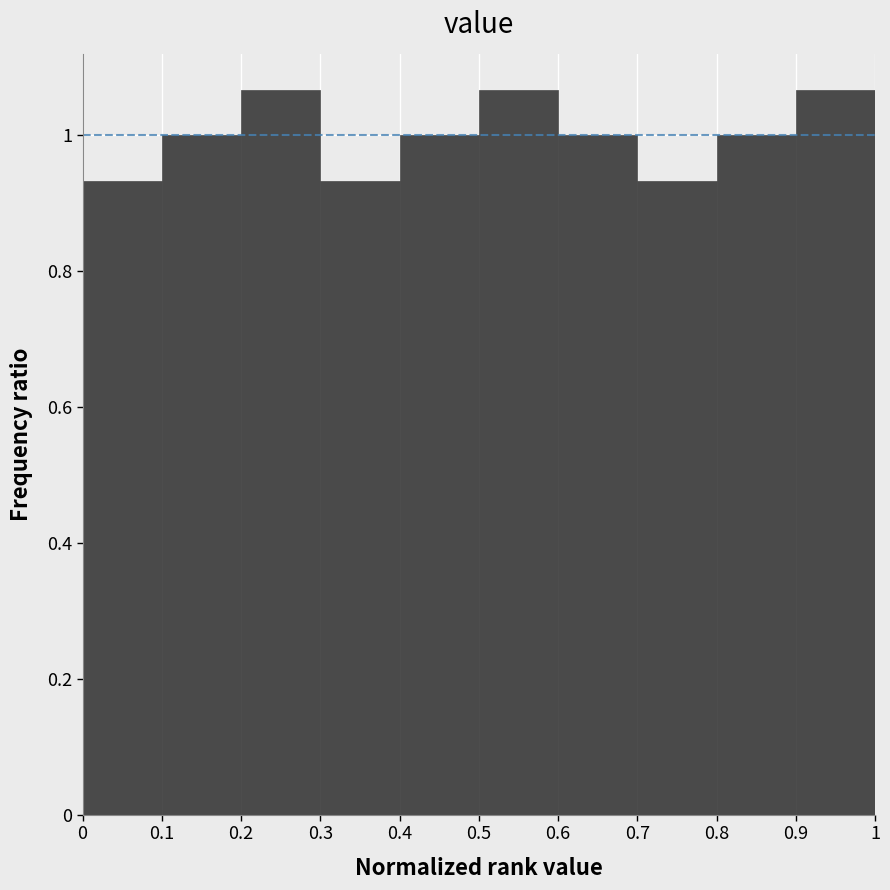

Reading left to right, transcribe this chart: for each bar, give the range it covers on the x-axis and its height. The values are not printed on the chart, so give them approximately, as read against the axis.

0 to 0.1: 0.94
0.1 to 0.2: 1.00
0.2 to 0.3: 1.06
0.3 to 0.4: 0.94
0.4 to 0.5: 1.00
0.5 to 0.6: 1.06
0.6 to 0.7: 1.00
0.7 to 0.8: 0.94
0.8 to 0.9: 1.00
0.9 to 1: 1.06